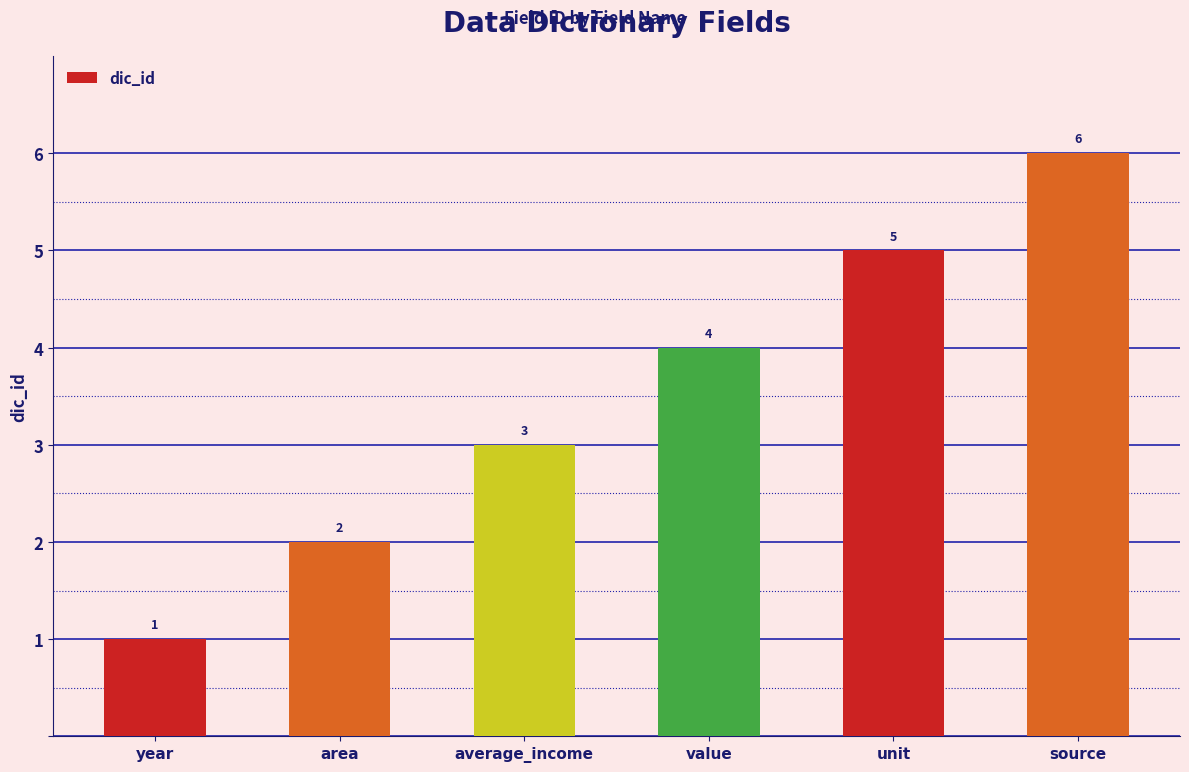

Reading right to left, extract all data points from this chart.

source=6	unit=5	value=4	average_income=3	area=2	year=1